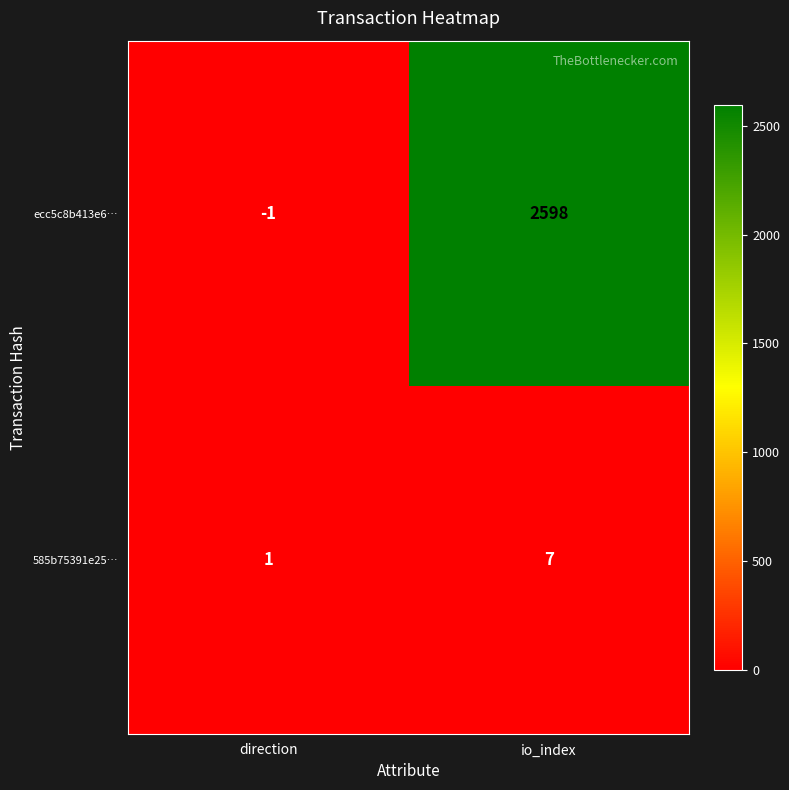

Rank the series by their maximum value, from lowest to highest.

585b75391e25…, ecc5c8b413e6…